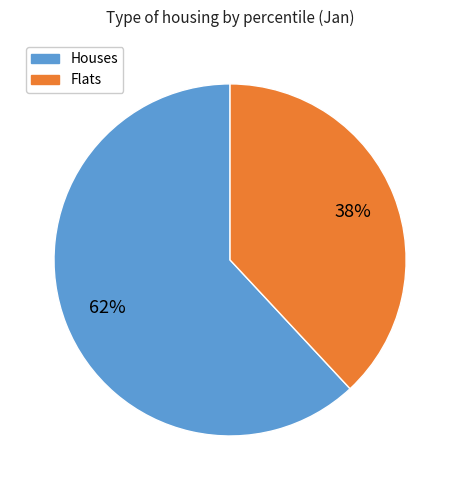

To the nearest percent, what is the difference between the largest and smallest slice percentages?

24%